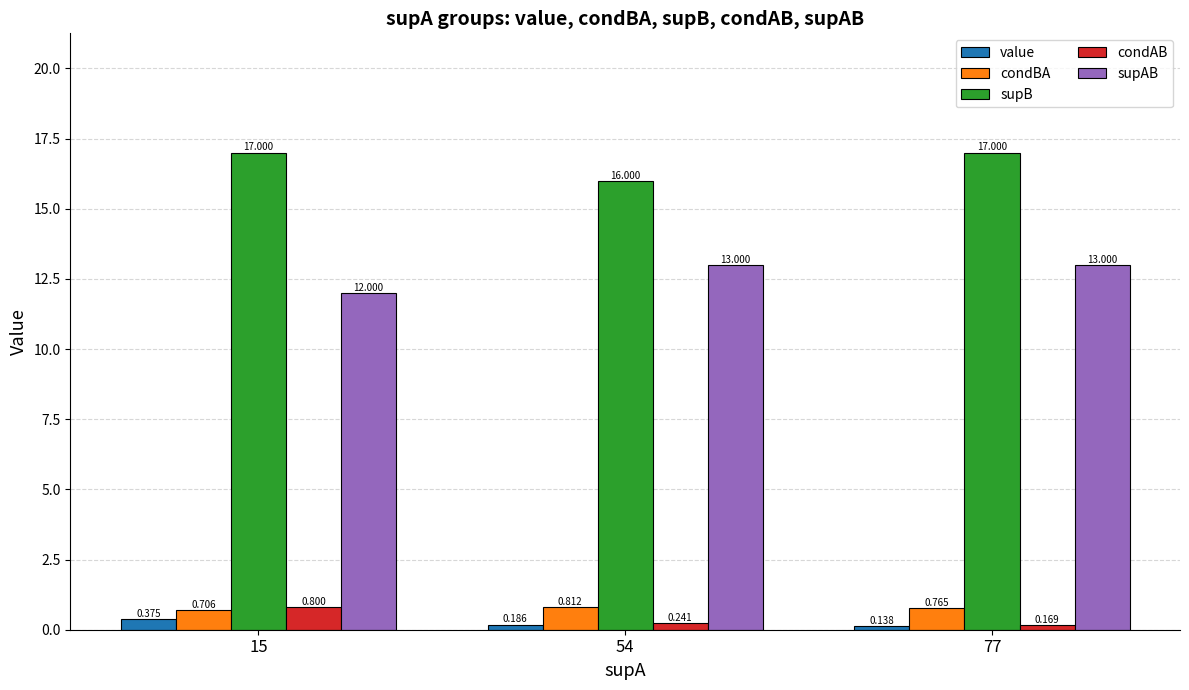

True or false: supB has a value of 10.4 at 54.

False